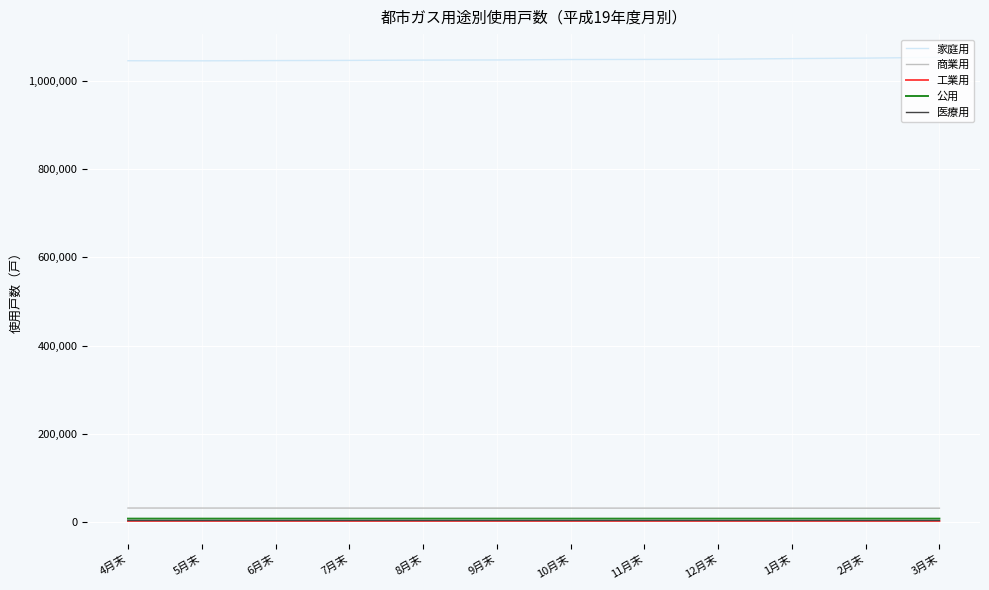

True or false: 商業用 and 工業用 cross at least once.

False